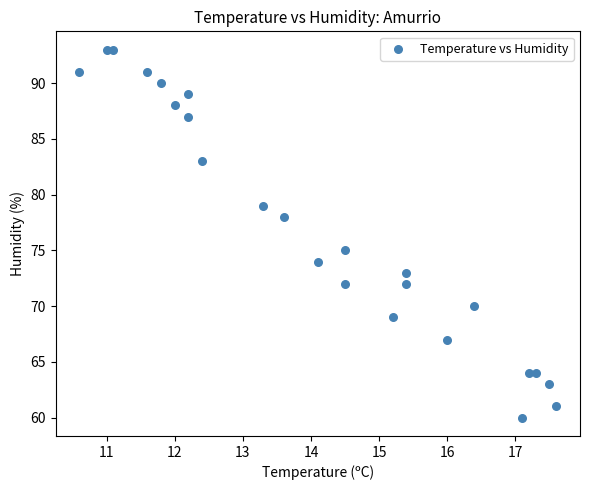

What is the range of Y values (max minus min)?

33